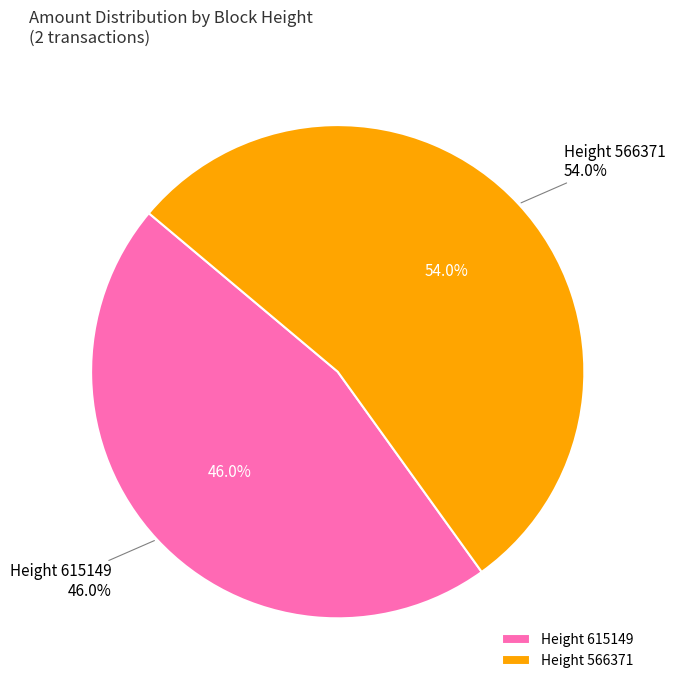

What percentage is the 615149 slice, to the nearest percent?

46%